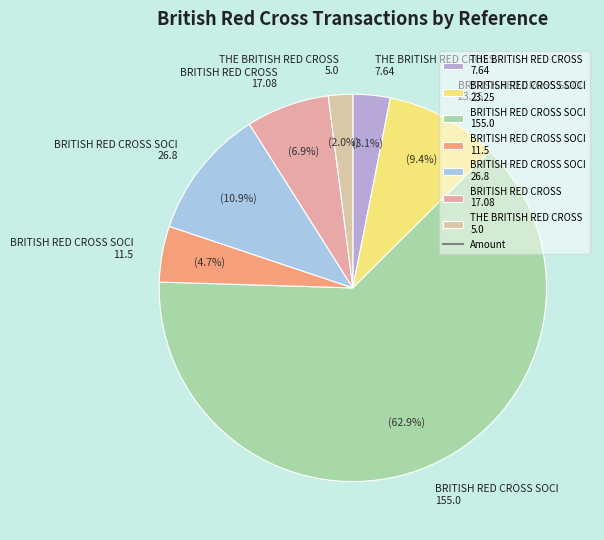

How many segments does this pie chart have?

7